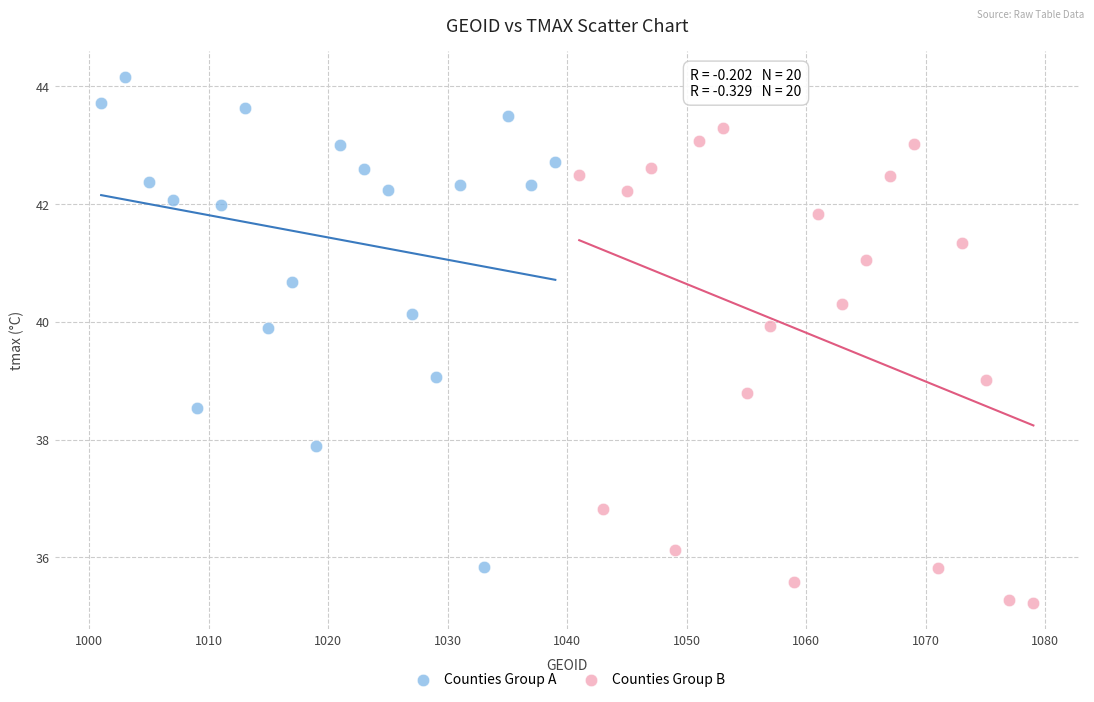

Which series contains the lowest Y value?

Counties Group B